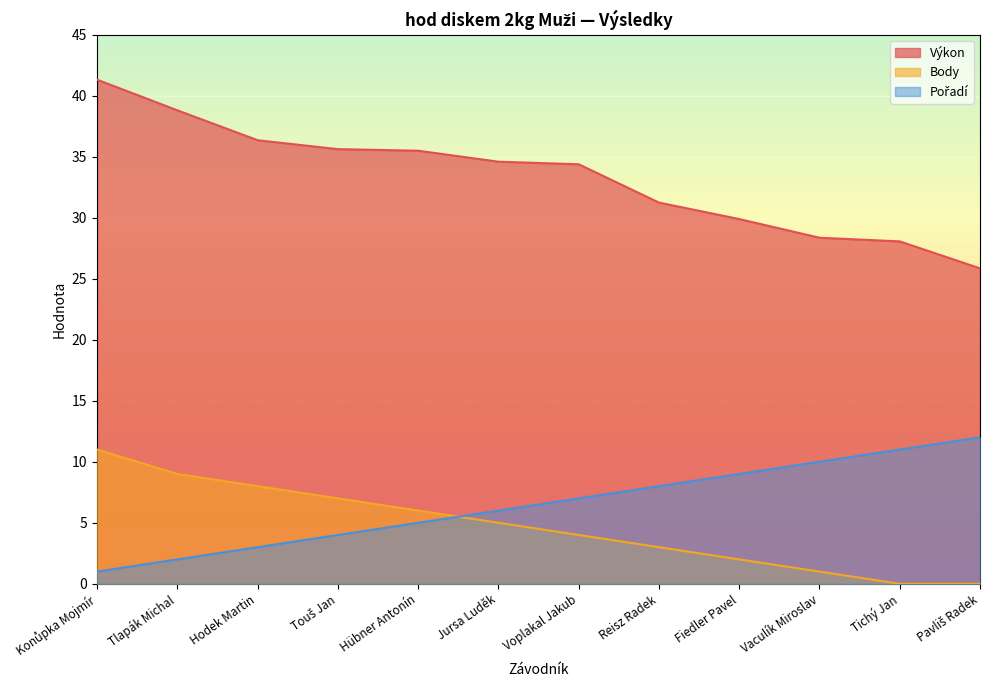

Where does the Výkon series first go above 34?

Konůpka Mojmír